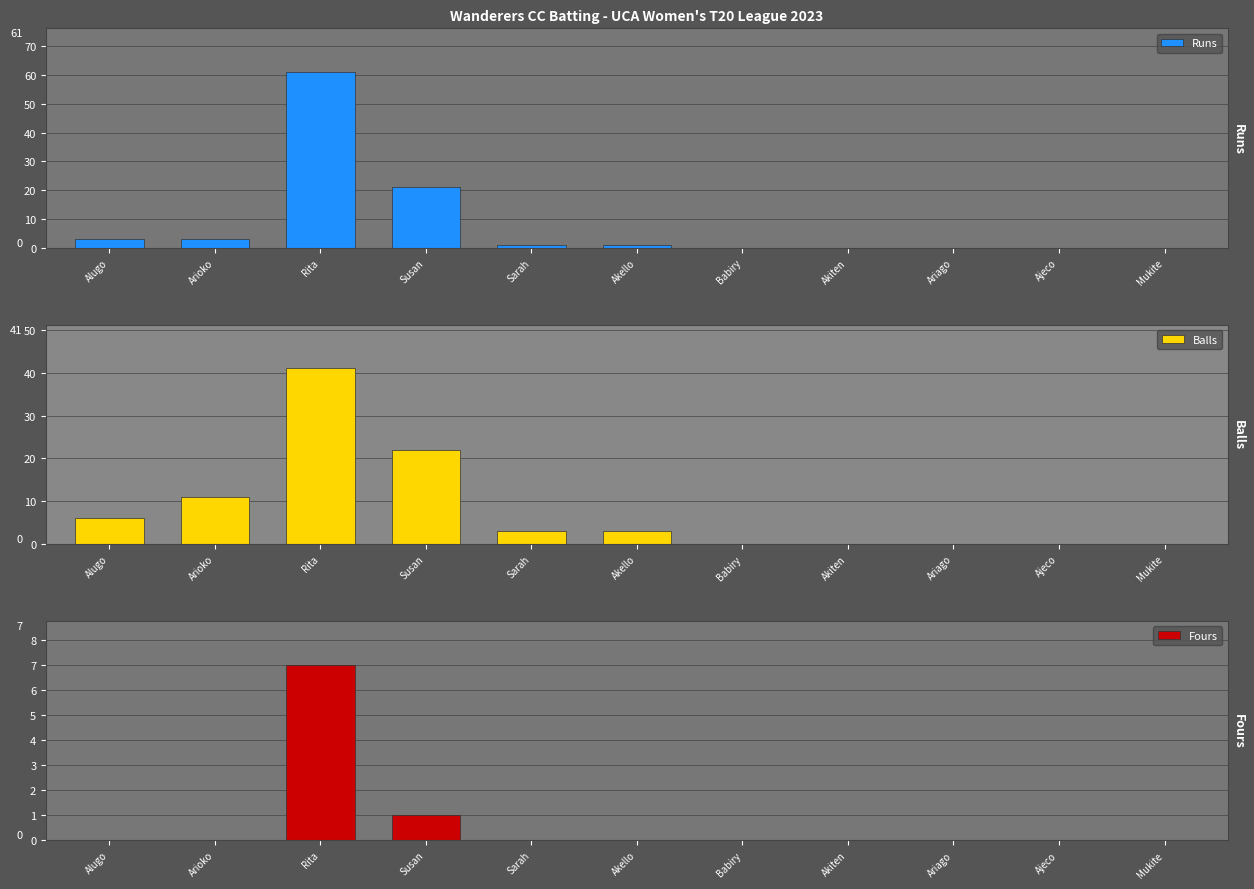

What is the total value across all series at Susan?

44